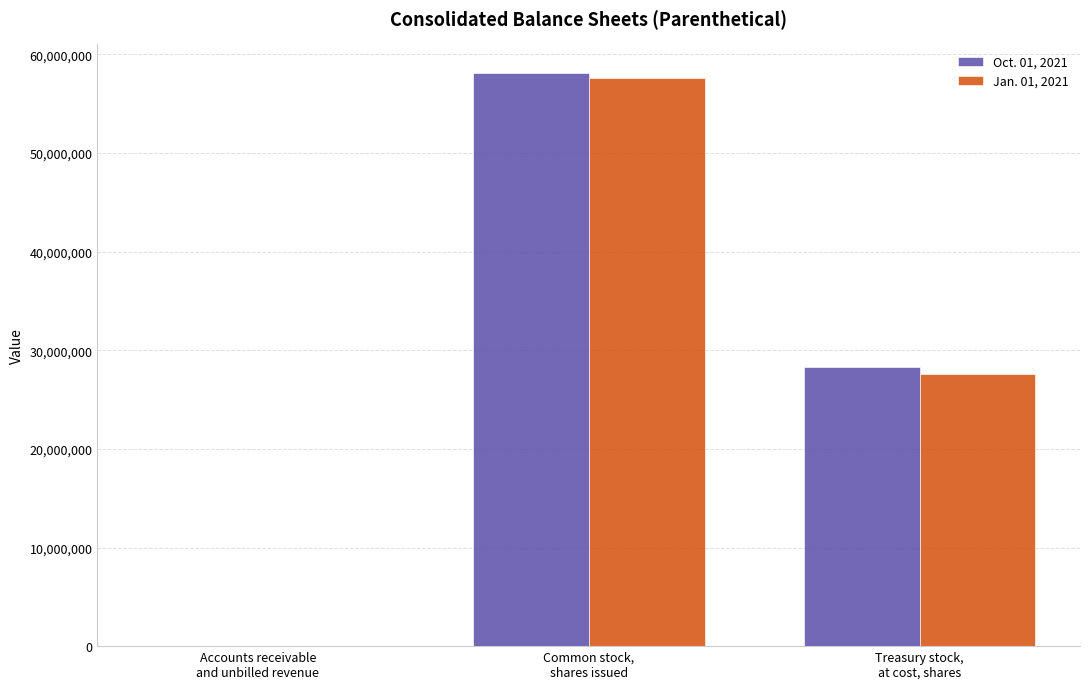

What is the greatest value displayed?

58127763